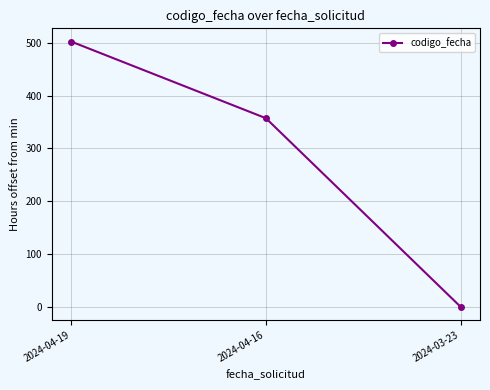

Is this an area chart (filled region under the line)?

No